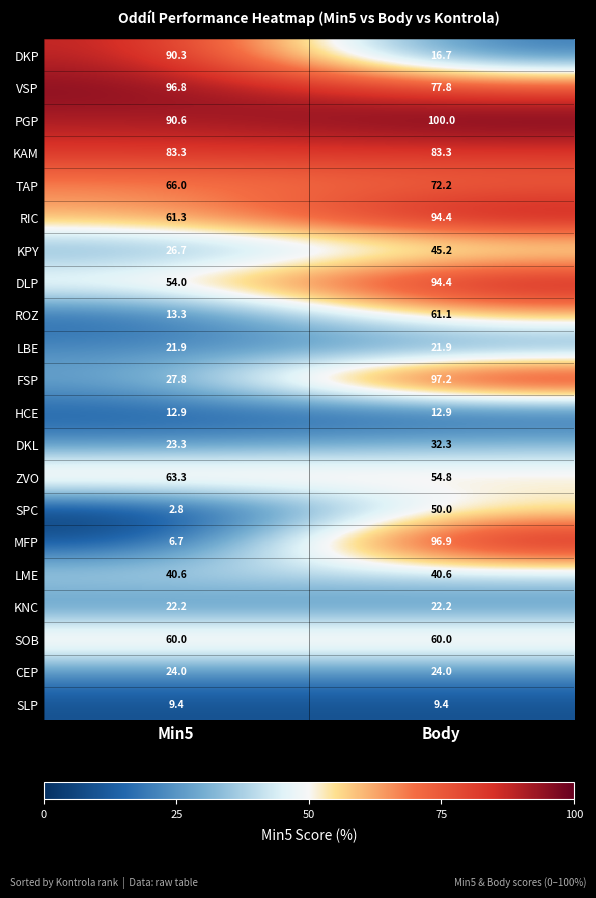

Which label corresponds to the largest value in the chart?

Body